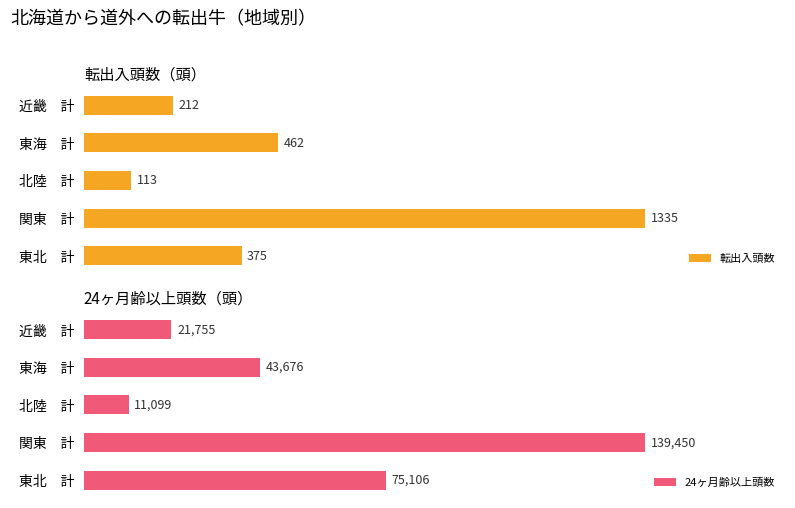

Are the bars horizontal?

Yes